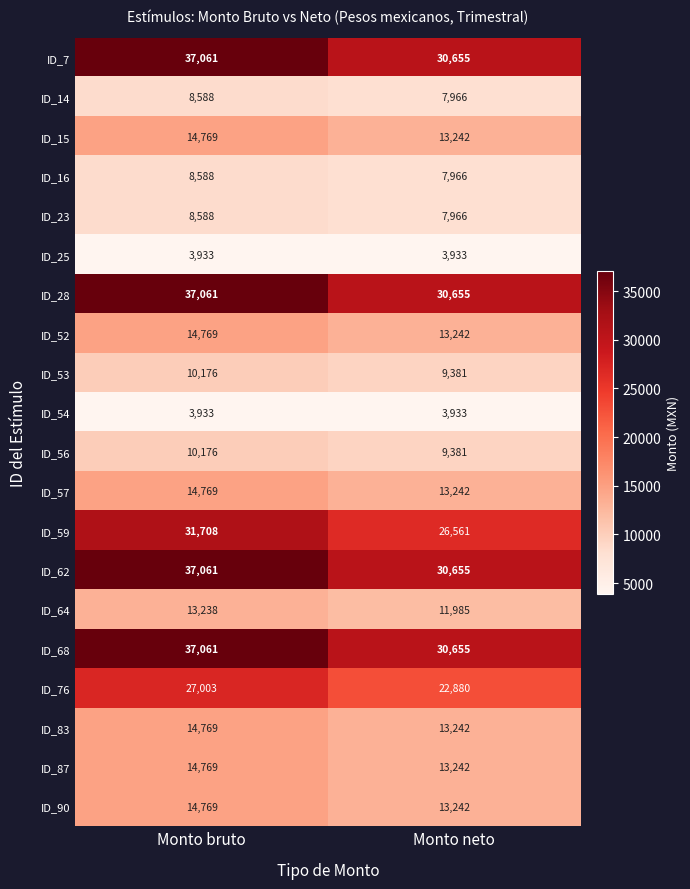

What is the average value of the ID_57 series?

14006